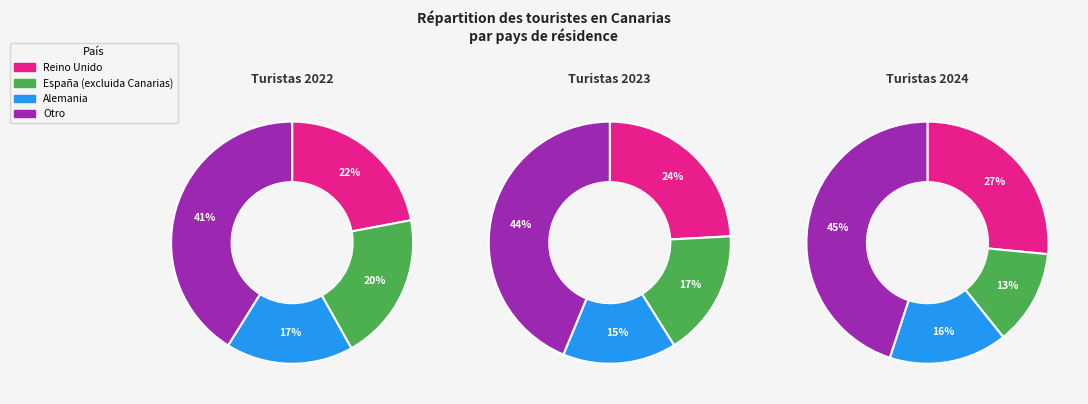

Is it true that Otro is 40% of the pie?

False